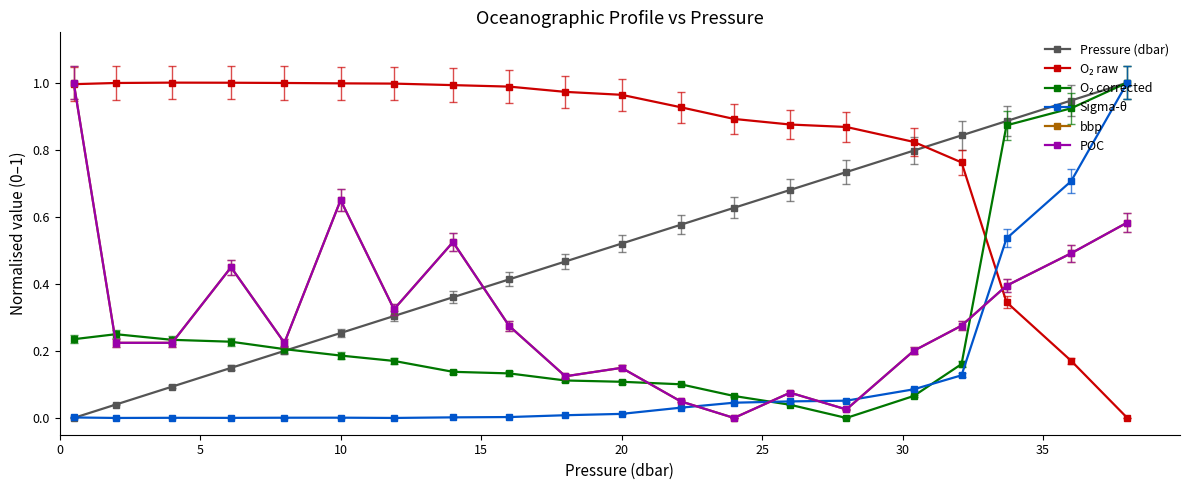

Reading left to right, list all the values displayed in this chart.

Pressure (dbar): 0.0	0.0	0.1	0.1	0.2	0.3	0.3	0.4	0.4	0.5	0.5	0.6	0.6	0.7	0.7	0.8	0.8	0.9	0.9	1.0
O₂ raw: 1.0	1.0	1.0	1.0	1.0	1.0	1.0	1.0	1.0	1.0	1.0	0.9	0.9	0.9	0.9	0.8	0.8	0.3	0.2	0.0
O₂ corrected: 0.2	0.2	0.2	0.2	0.2	0.2	0.2	0.1	0.1	0.1	0.1	0.1	0.1	0.0	0.0	0.1	0.2	0.9	0.9	1.0
Sigma-θ: 0.0	0.0	0.0	0.0	0.0	0.0	0.0	0.0	0.0	0.0	0.0	0.0	0.0	0.0	0.1	0.1	0.1	0.5	0.7	1.0
bbp: 1.0	0.2	0.2	0.4	0.2	0.6	0.3	0.5	0.3	0.1	0.1	0.0	0.0	0.1	0.0	0.2	0.3	0.4	0.5	0.6
POC: 1.0	0.2	0.2	0.4	0.2	0.6	0.3	0.5	0.3	0.1	0.1	0.0	0.0	0.1	0.0	0.2	0.3	0.4	0.5	0.6